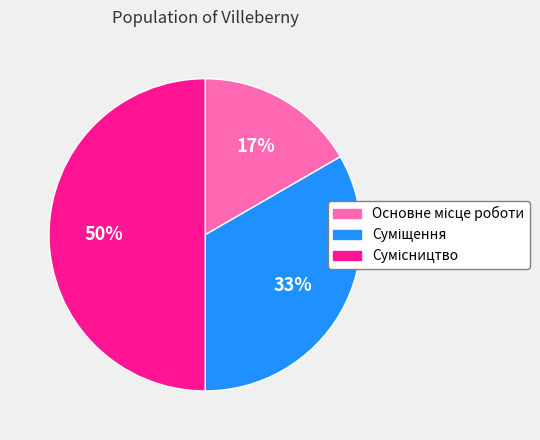

To the nearest percent, what is the average slice percentage?

33%